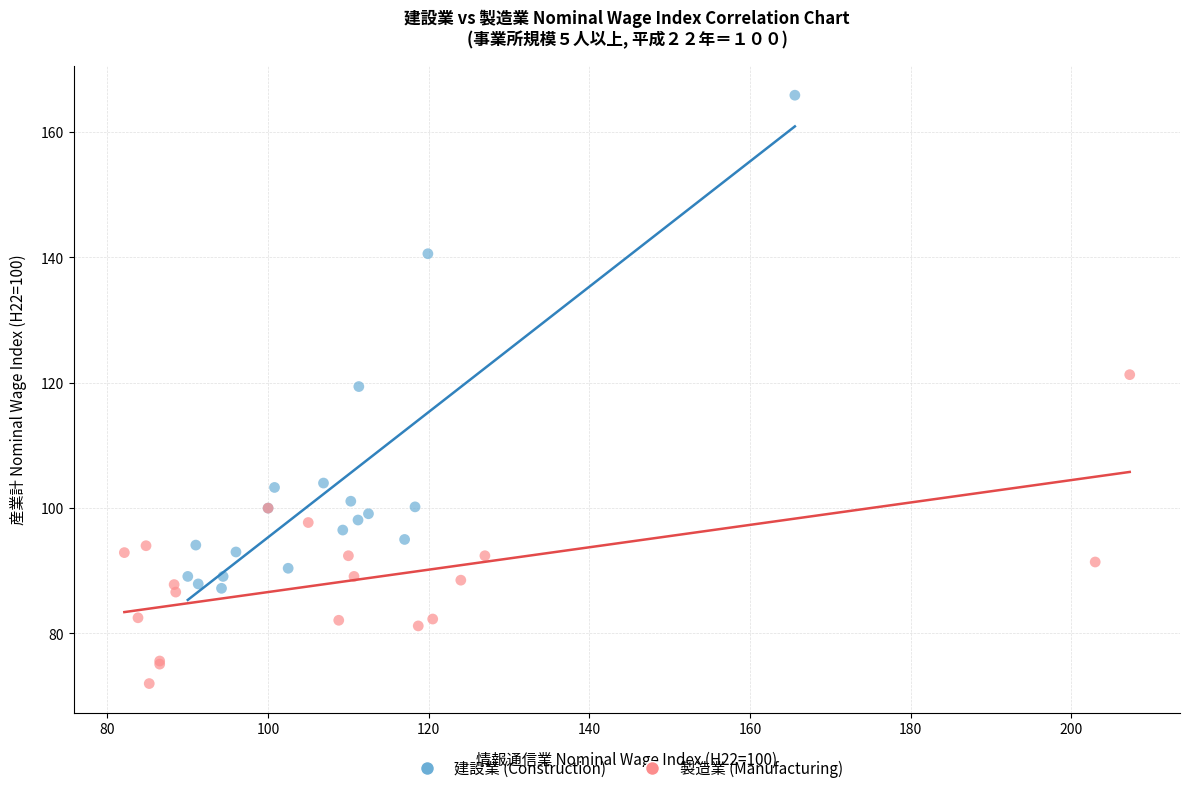

Which series reaches the maximum Y coordinate?

建設業 (Construction)